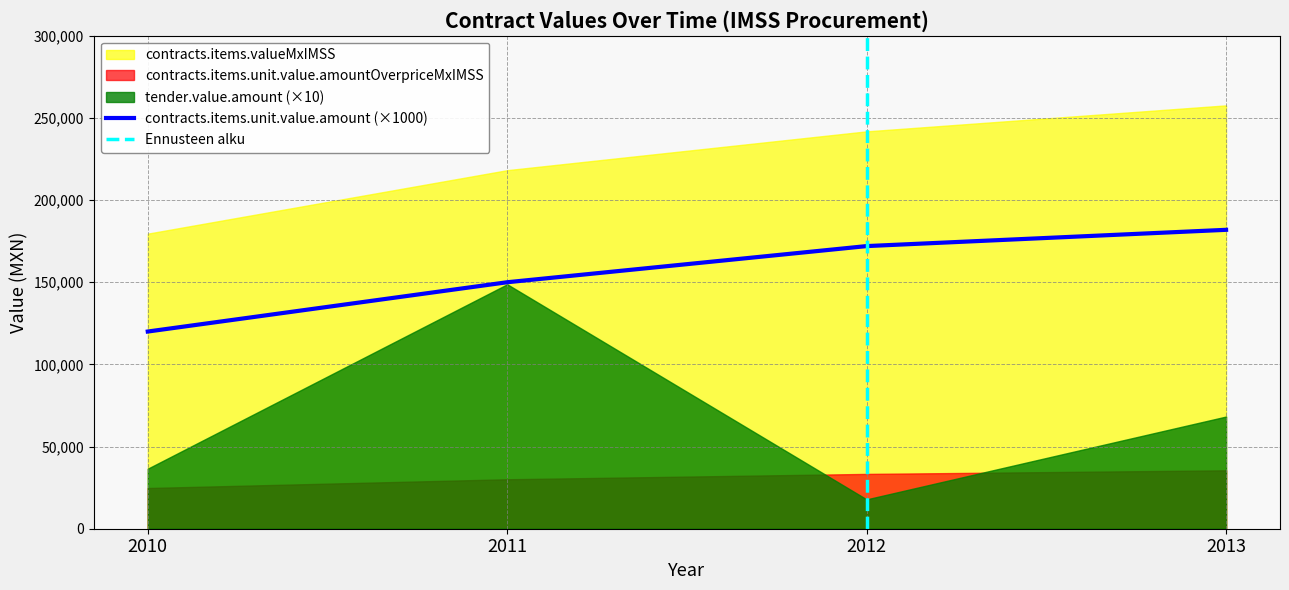

True or false: contracts.items.unit.value.amountOverpriceMxIMSS and contracts.items.unit.value.amount intersect in this chart.

False